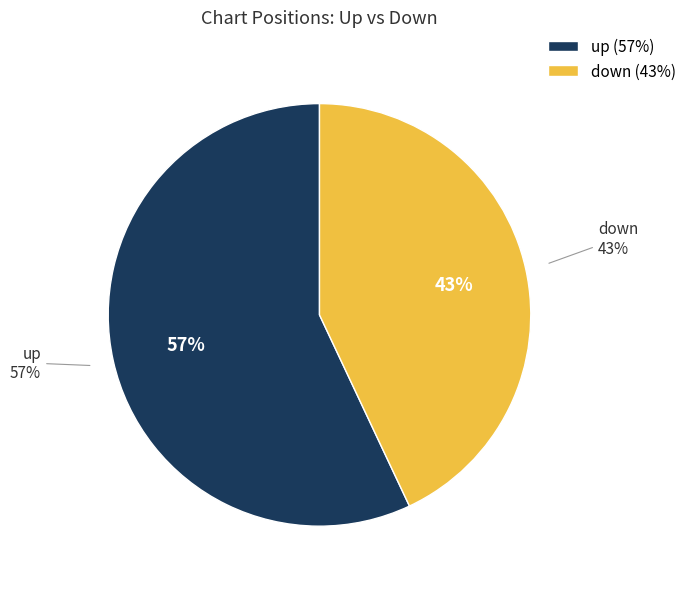

Which slice is the smallest?

down